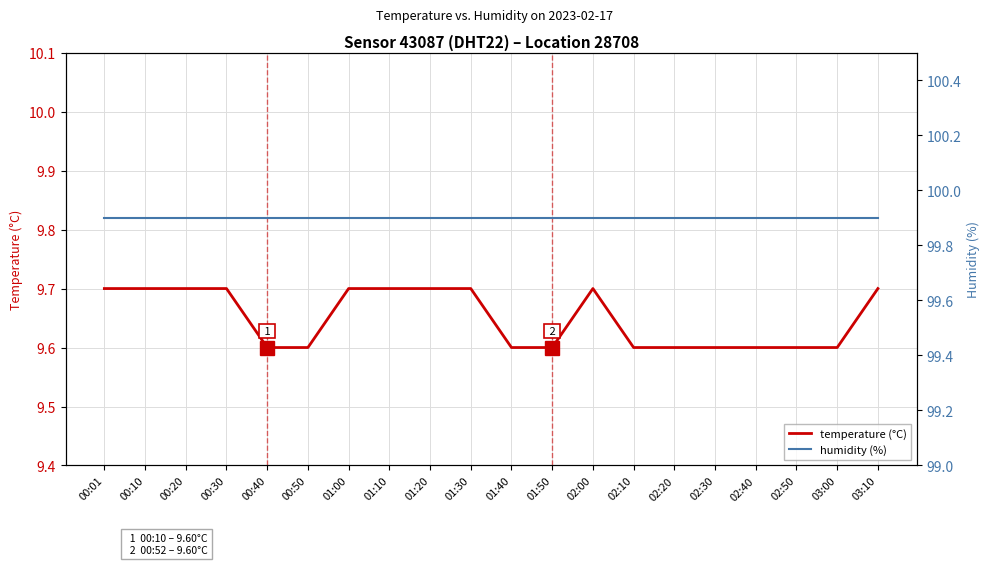

At which category is the sum across all series the highest?

00:01